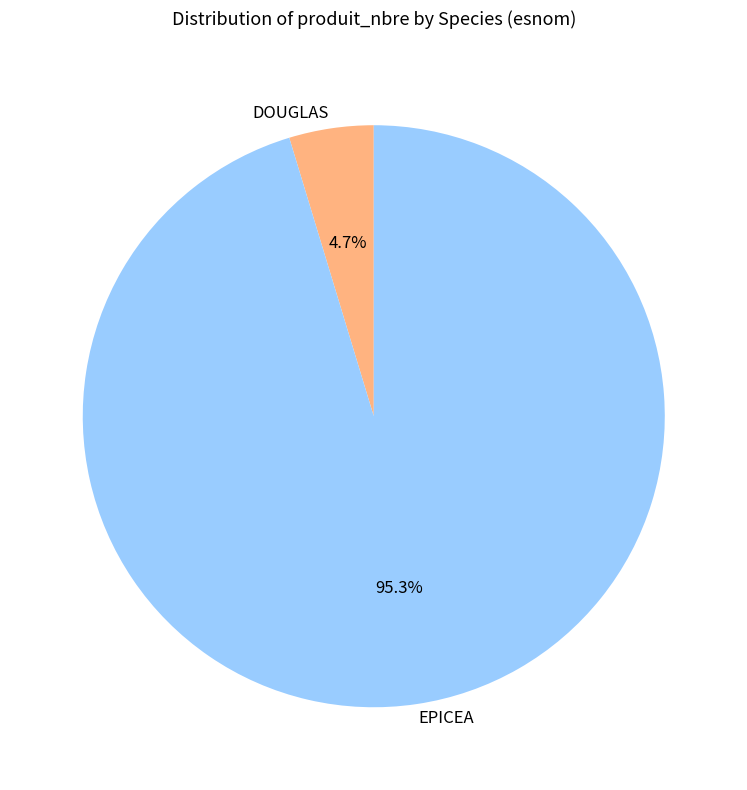

What is the smallest slice in the pie chart?

DOUGLAS